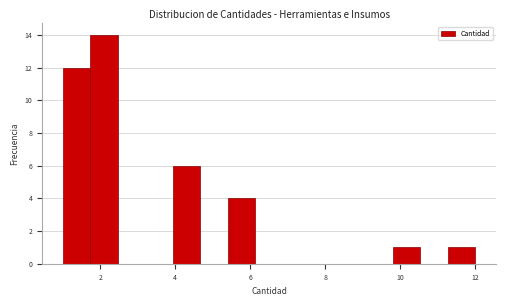

Read against the x-axis, roughly where is the centre of the tallest bar?

2.2